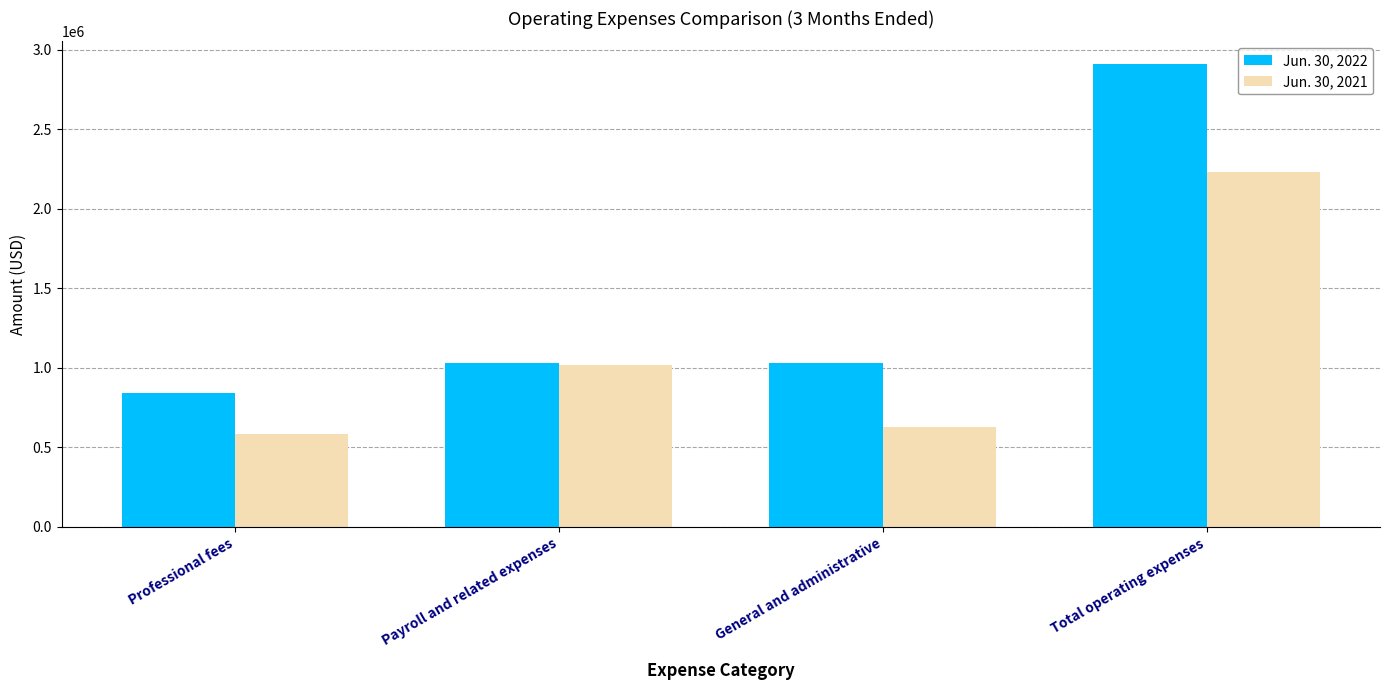

At which label is Jun. 30, 2021 closest to 1406936?

Payroll and related expenses